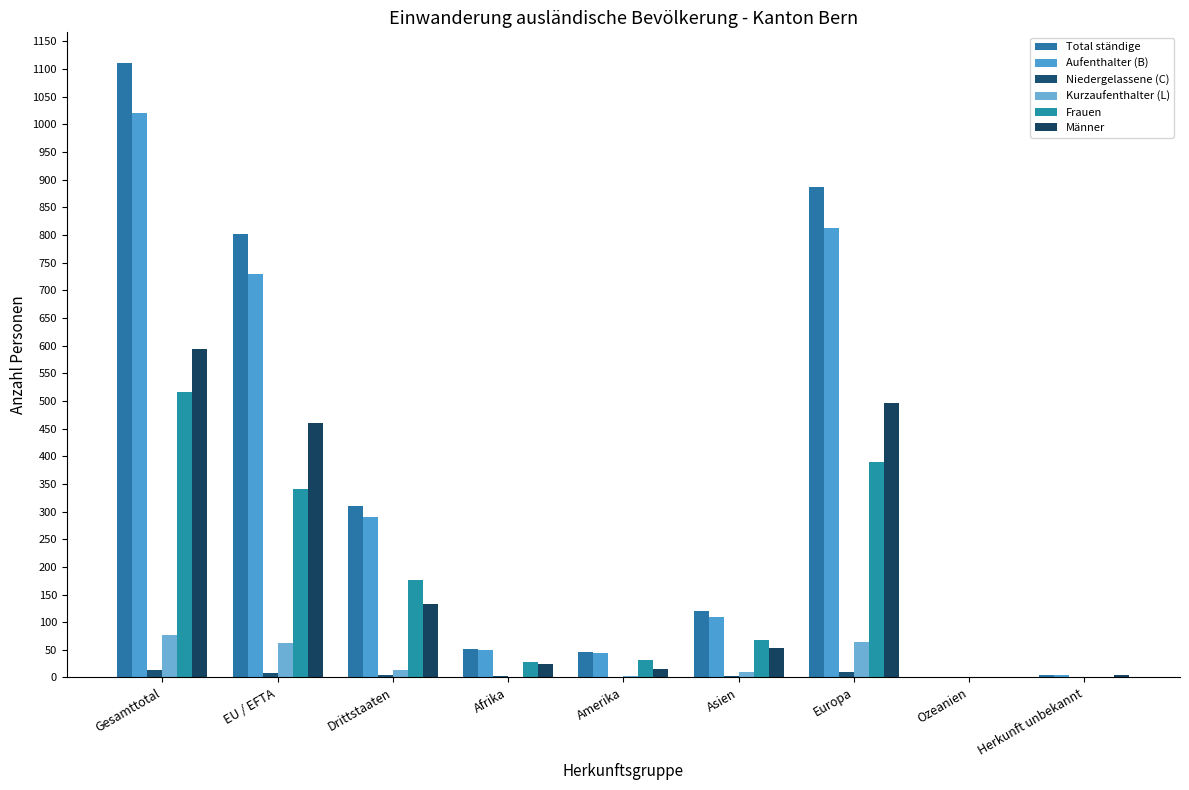

List the series in order of their peak value, highest first.

Total ständige, Aufenthalter (B), Männer, Frauen, Kurzaufenthalter (L), Niedergelassene (C)